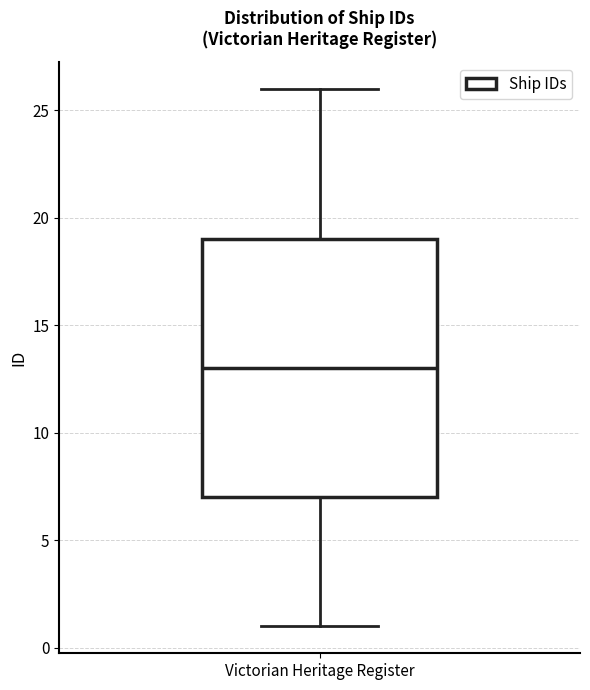

Read this box plot against the y-axis: the position of the median line, the range covered by the box, and the ends of both whiskers. The values are not printed on the chart, so give them approximately, as read against the axis.

median 13, box 7 to 19, whiskers 1 to 26